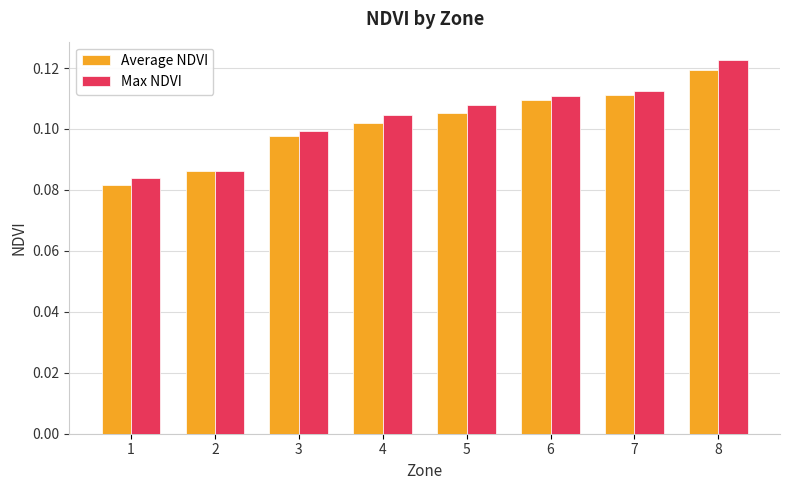

List the labels in order of Average NDVI value, largest first.

8, 7, 6, 5, 4, 3, 2, 1